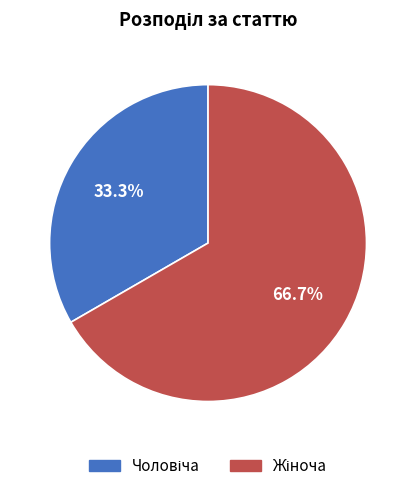

Does any single category account for the majority?

Yes